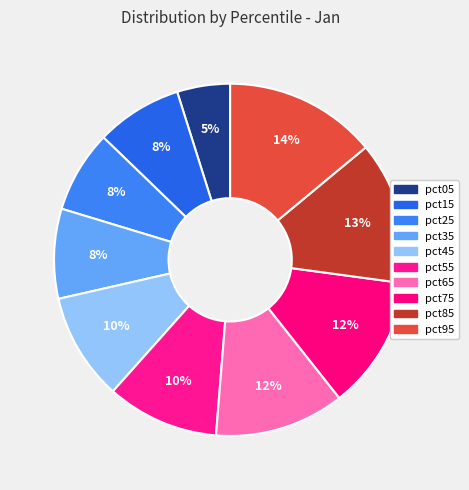

How many segments does this pie chart have?

10